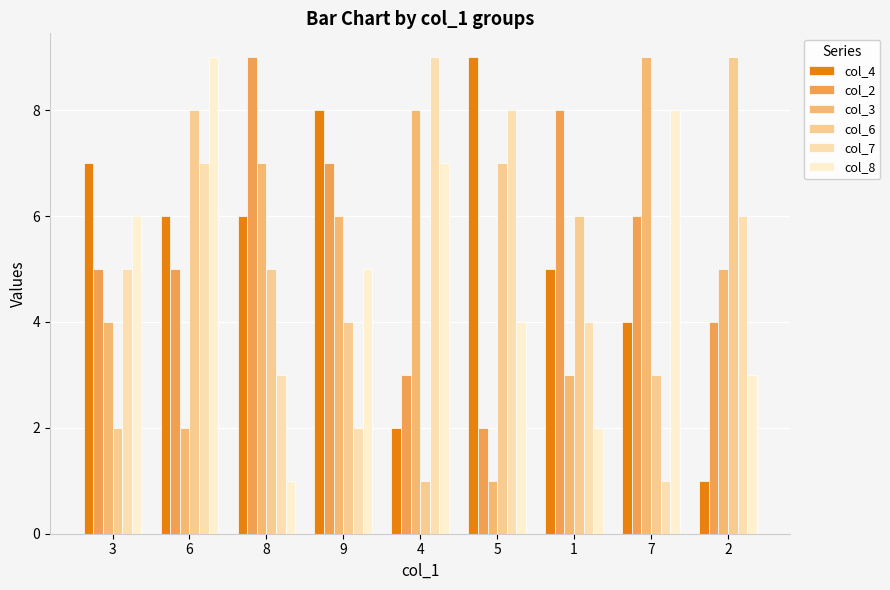

Reading left to right, extract all data points from this chart.

col_4: 7	6	6	8	2	9	5	4	1
col_2: 5	5	9	7	3	2	8	6	4
col_3: 4	2	7	6	8	1	3	9	5
col_6: 2	8	5	4	1	7	6	3	9
col_7: 5	7	3	2	9	8	4	1	6
col_8: 6	9	1	5	7	4	2	8	3